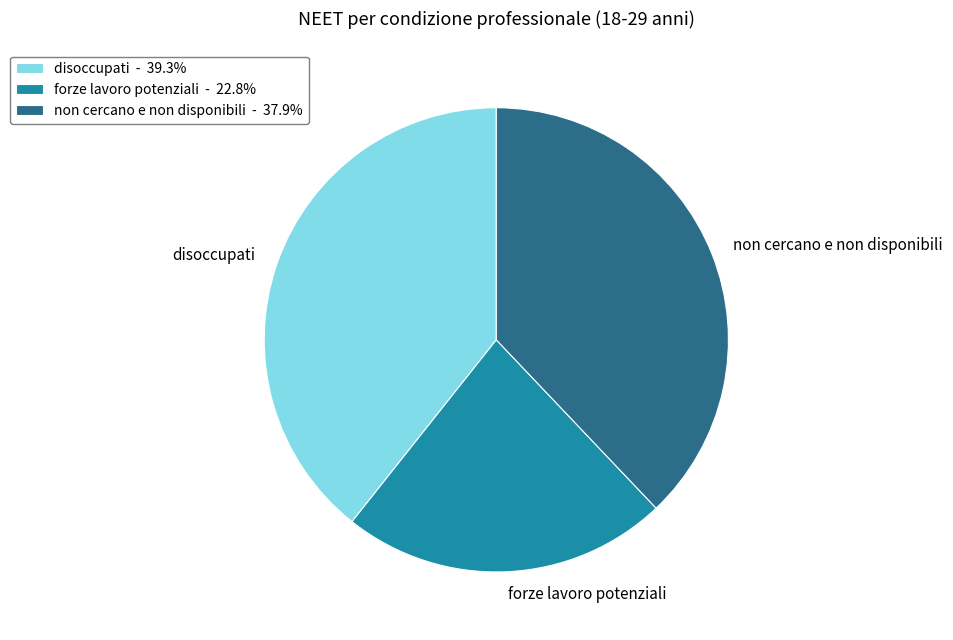

Does any single category account for the majority?

No